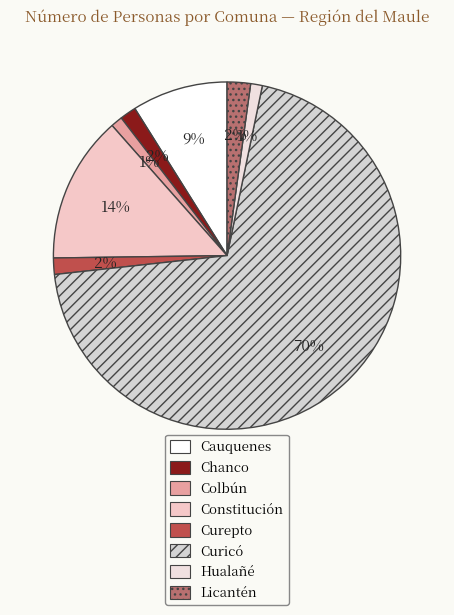

To the nearest percent, what percentage of the pie is Hualañé?

1%